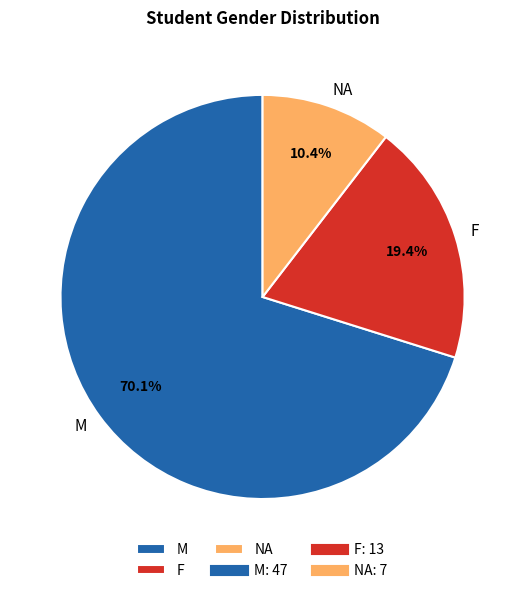

Is the sum of NA and F greater than half?

No